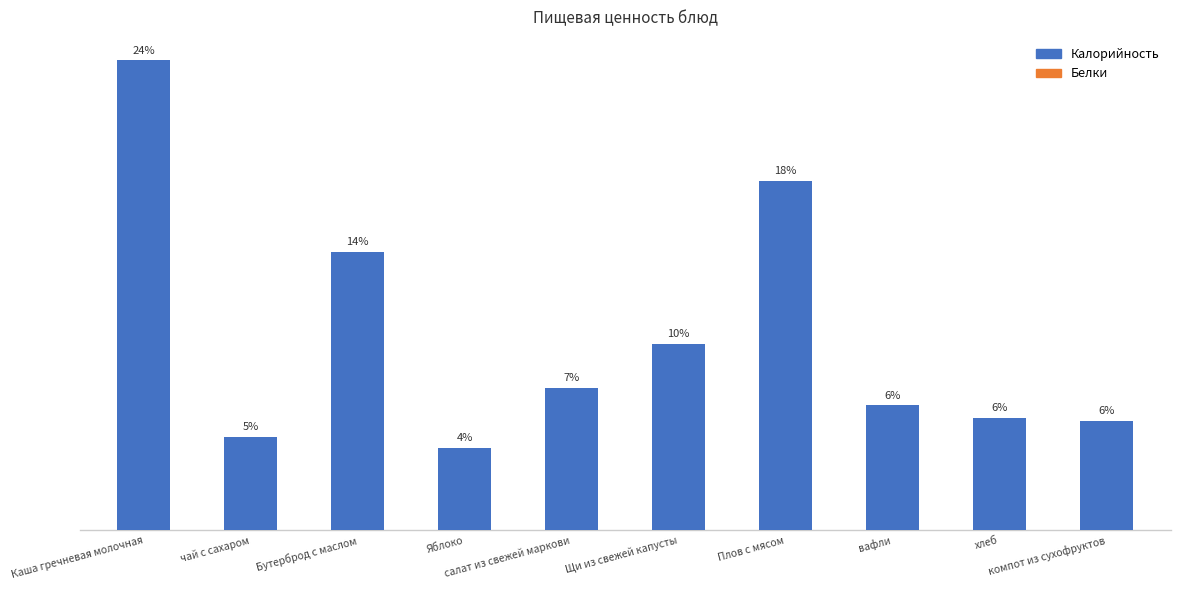

Are the bars horizontal?

No